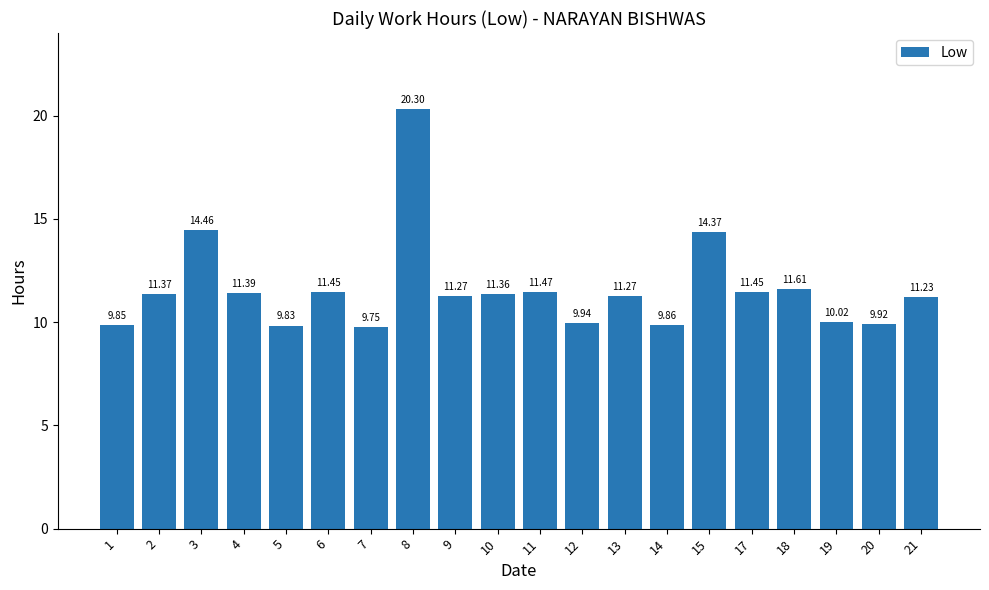

Which has a higher value, 3 or 1?

3